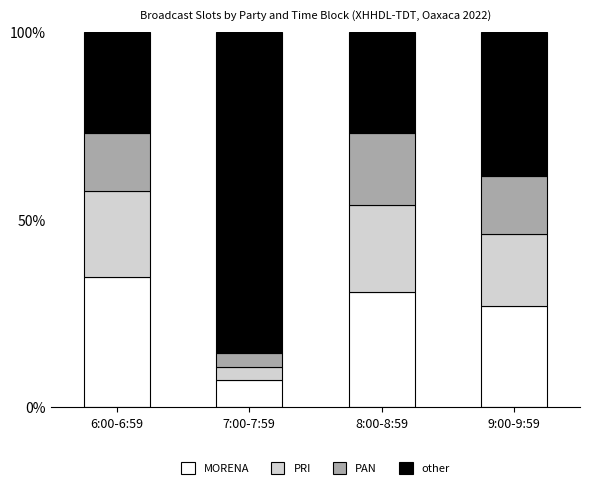

At which label does MORENA reach its minimum?

7:00-7:59